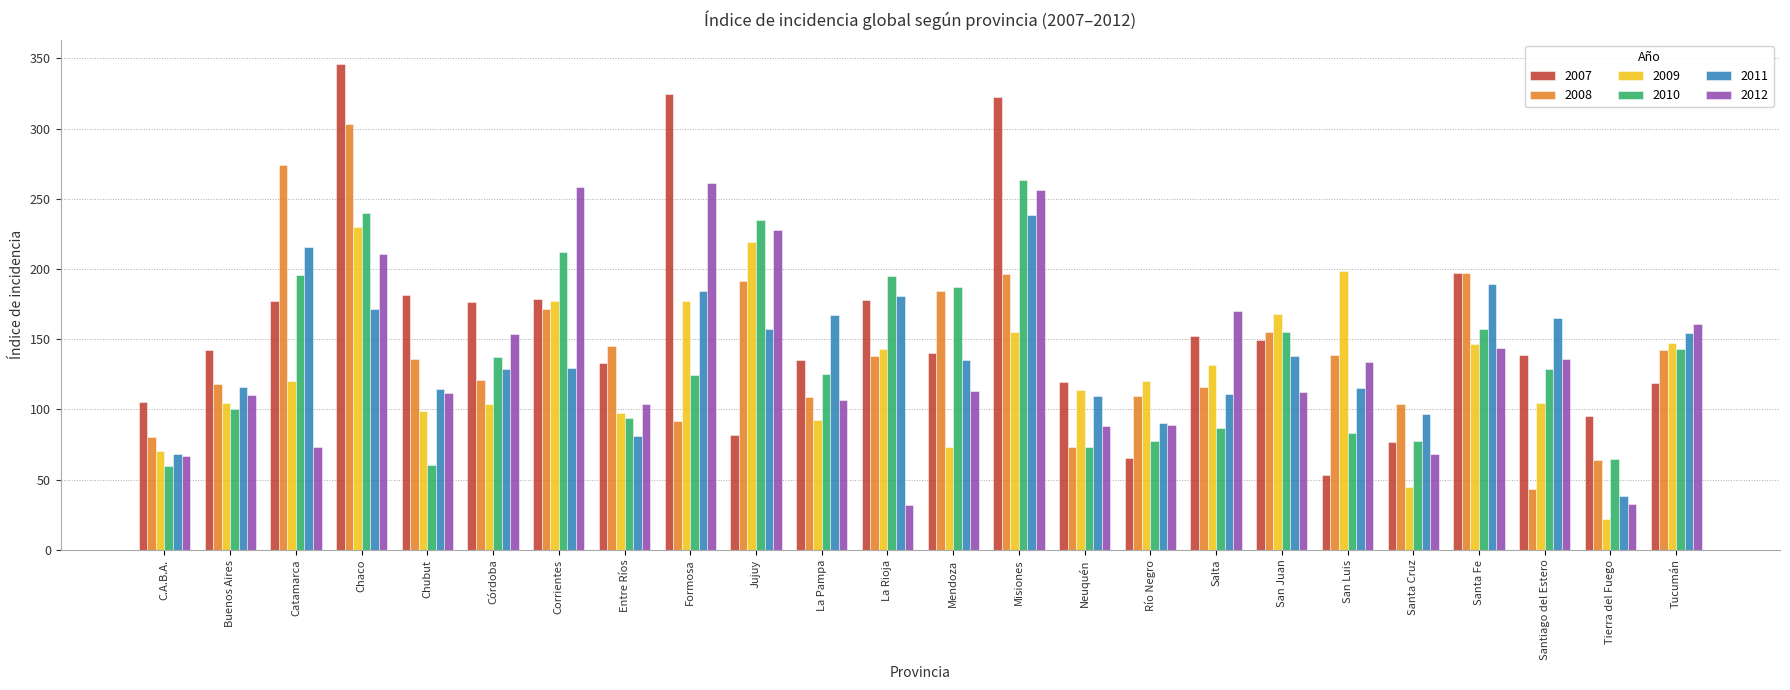

How many bars are there in total?

144